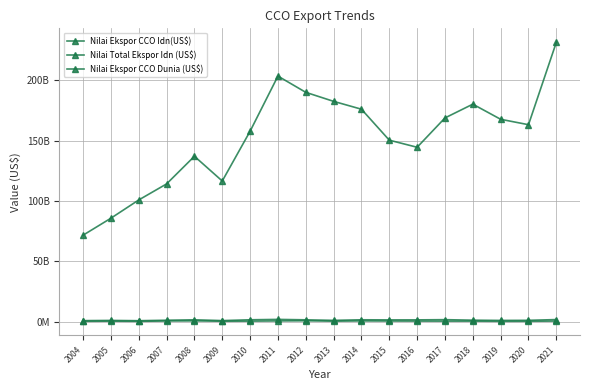

True or false: Nilai Ekspor CCO Dunia (US$) and Nilai Total Ekspor Idn (US$) cross at least once.

False